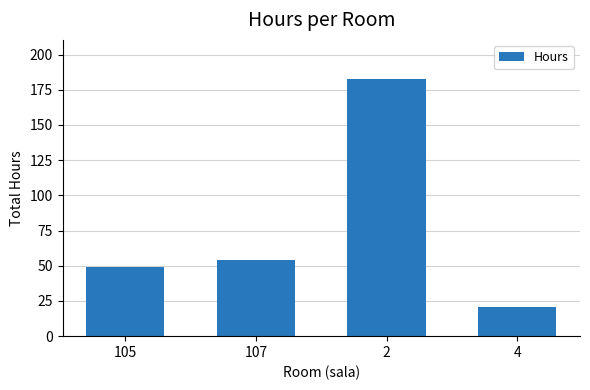

How many bars are there in total?

4